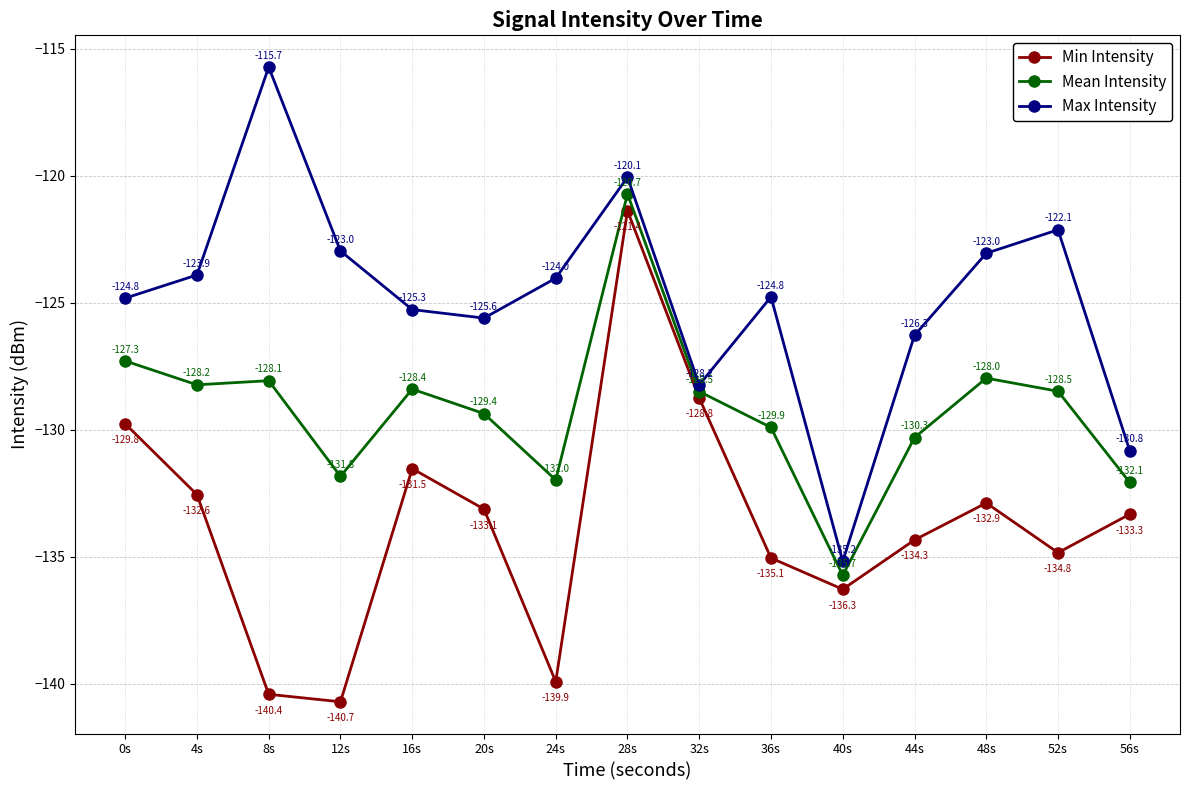

Reading left to right, transcribe all the data shown in this chart.

Min Intensity: 0s=-129.8	4s=-132.6	8s=-140.4	12s=-140.7	16s=-131.5	20s=-133.1	24s=-139.9	28s=-121.4	32s=-128.8	36s=-135.1	40s=-136.3	44s=-134.3	48s=-132.9	52s=-134.8	56s=-133.3
Mean Intensity: 0s=-127.3	4s=-128.2	8s=-128.1	12s=-131.8	16s=-128.4	20s=-129.4	24s=-132.0	28s=-120.7	32s=-128.5	36s=-129.9	40s=-135.7	44s=-130.3	48s=-128.0	52s=-128.5	56s=-132.1
Max Intensity: 0s=-124.8	4s=-123.9	8s=-115.7	12s=-123.0	16s=-125.3	20s=-125.6	24s=-124.0	28s=-120.1	32s=-128.2	36s=-124.8	40s=-135.2	44s=-126.3	48s=-123.0	52s=-122.1	56s=-130.8